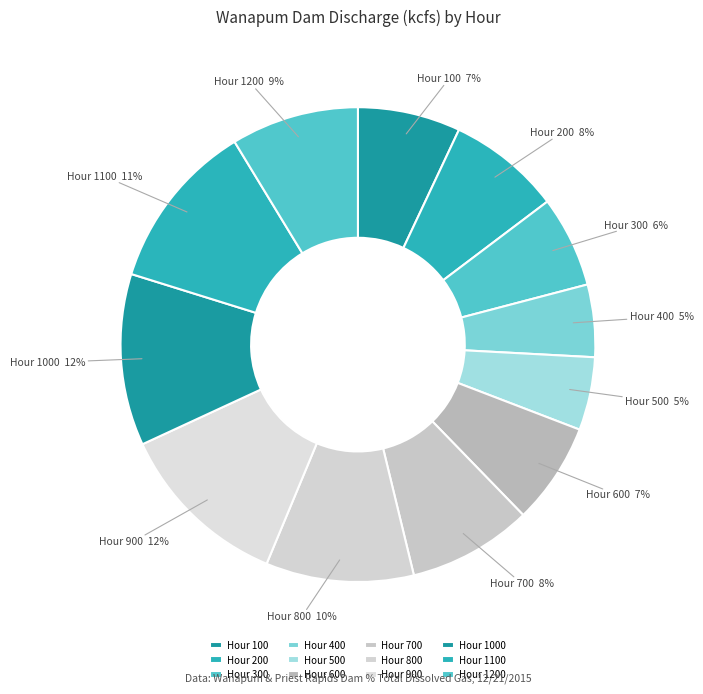

Combined, do Hour 800 and Hour 400 account for over 50%?

No